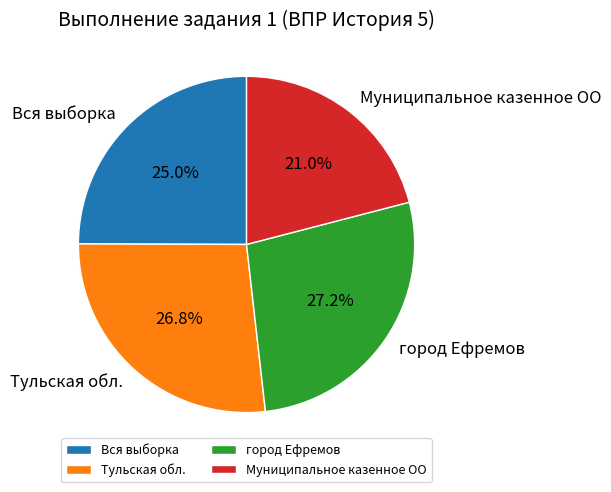

Count the number of slices in the pie.

4